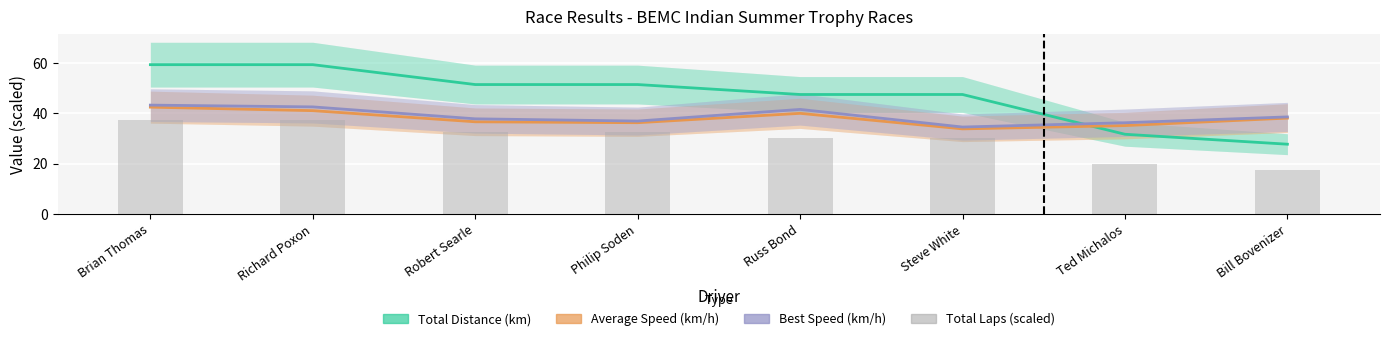

Which series has the largest total across all categories?

Total Distance (km)